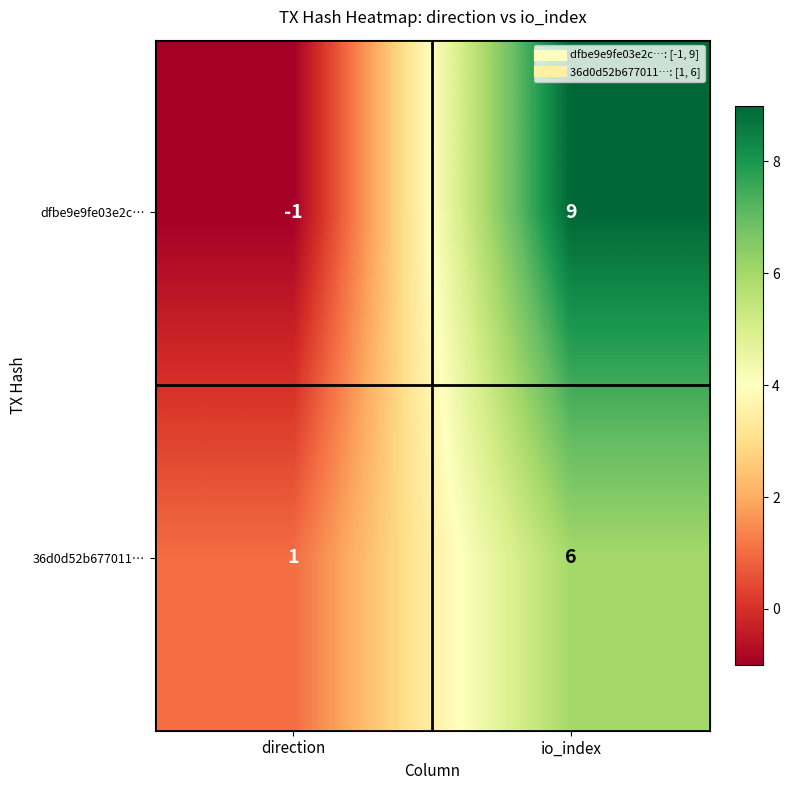

The dfbe9e9fe03e2c… series shows 9 at io_index. True or false?

True